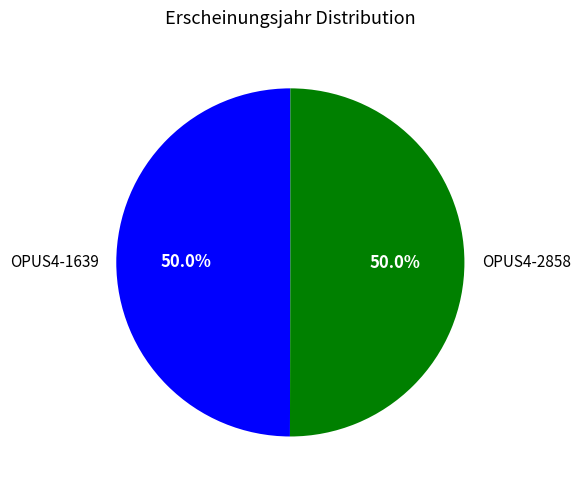

What is the ratio of the value at OPUS4-1639 to the value at OPUS4-2858?

1.0